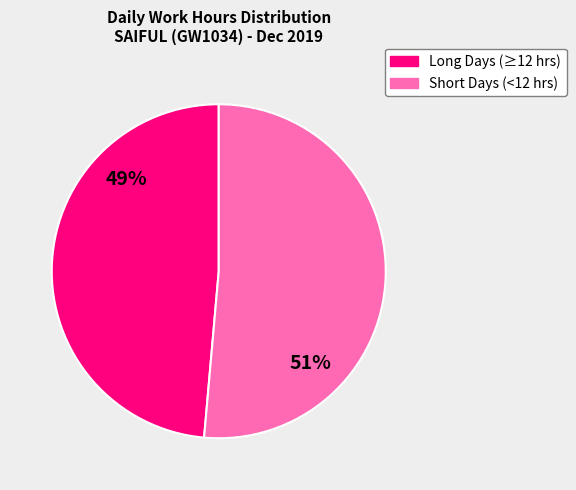

Is the sum of Short Days (<12 hrs) and Long Days (≥12 hrs) greater than half?

Yes